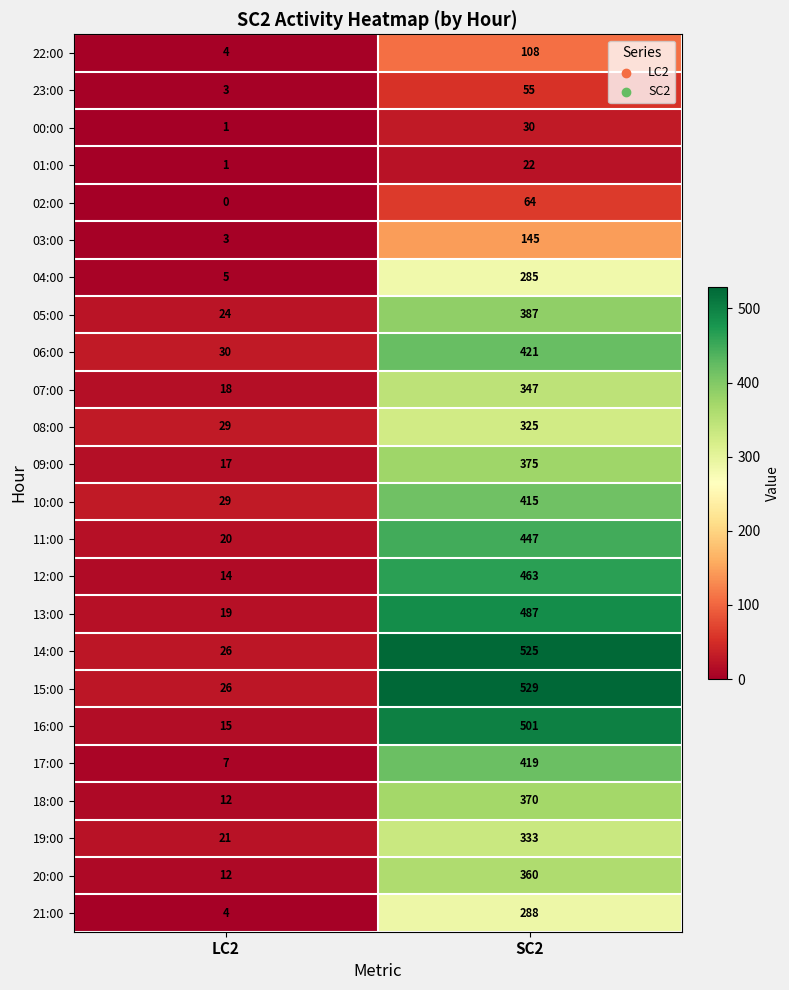

Between LC2 and SC2, which series saw the biggest shift?

15:00